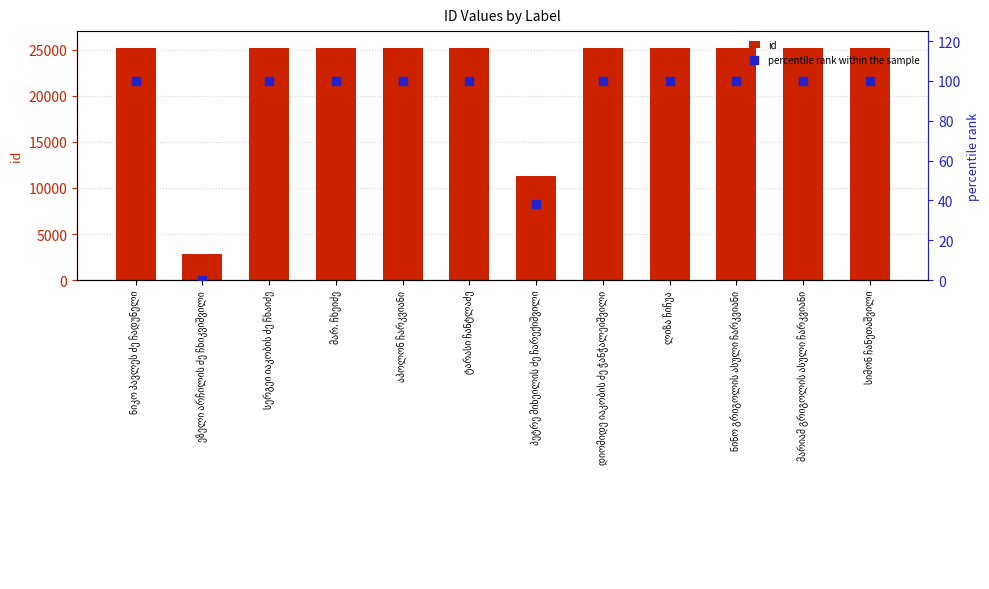

At which category is the sum across all series the highest?

ნიკო პავლეს ძე ჩადუნელი